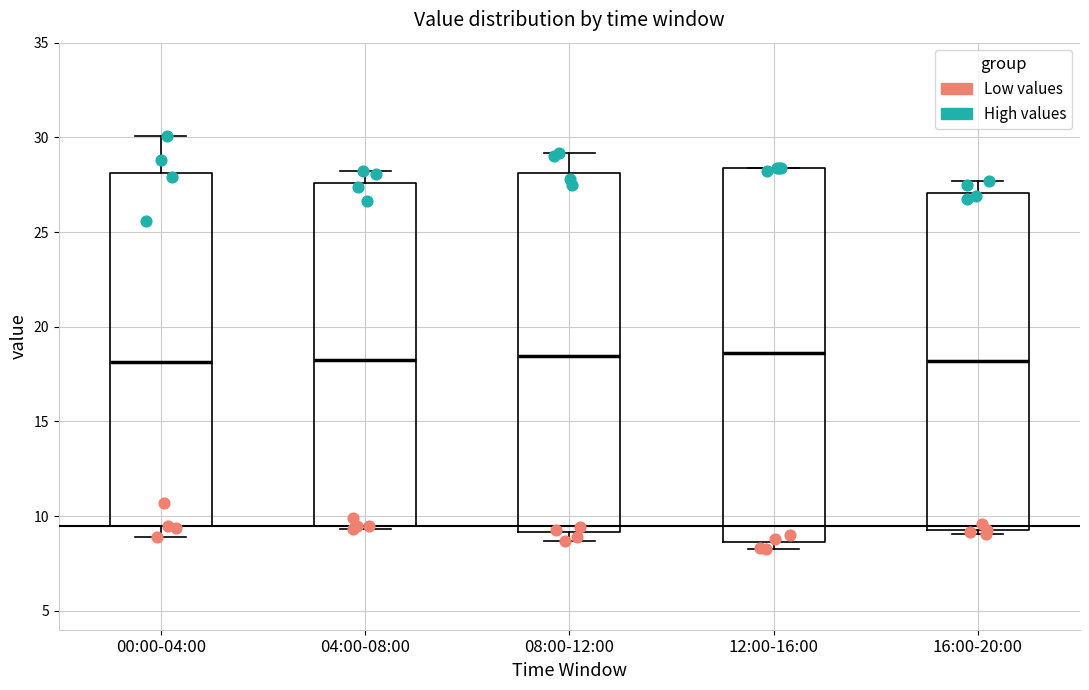

Reading left to right, transcribe this box plot: for each box, give where its median line is, the range the box spans, and where its two whiskers end, as read against the y-axis. The values are not printed on the chart, so give them approximately, as read against the axis.

00:00-04:00: median 18.0, box 9.5 to 28.0, whiskers 9.0 to 30.0
04:00-08:00: median 18.5, box 9.5 to 27.5, whiskers 9.5 (just below the box's lower edge) to 28.0
08:00-12:00: median 18.5, box 9.0 to 28.0, whiskers 8.5 to 29.0
12:00-16:00: median 18.5, box 8.5 to 28.5, whiskers 8.5 (just below the box's lower edge) to 28.5
16:00-20:00: median 18.0, box 9.0 to 27.0, whiskers 9.0 (just below the box's lower edge) to 27.5